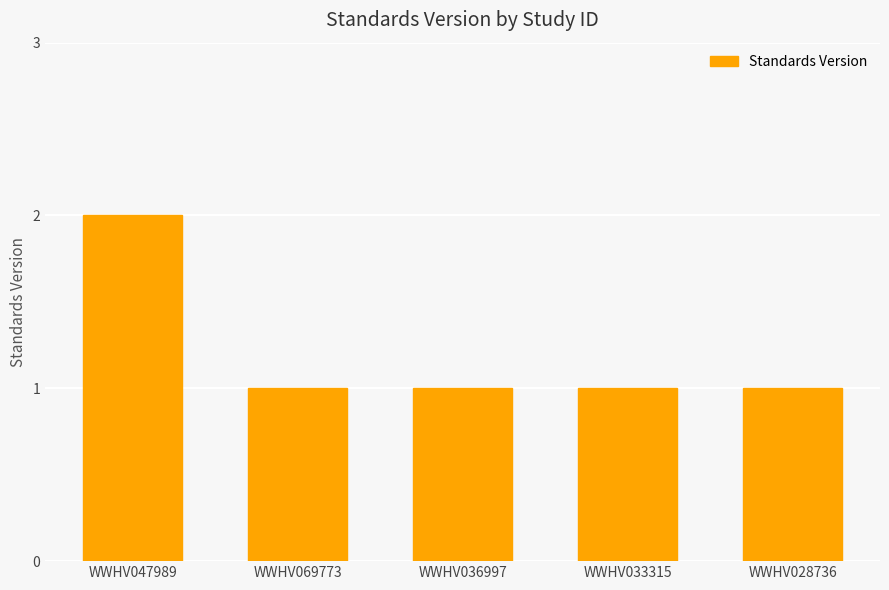

Reading left to right, transcribe all the data shown in this chart.

2	1	1	1	1